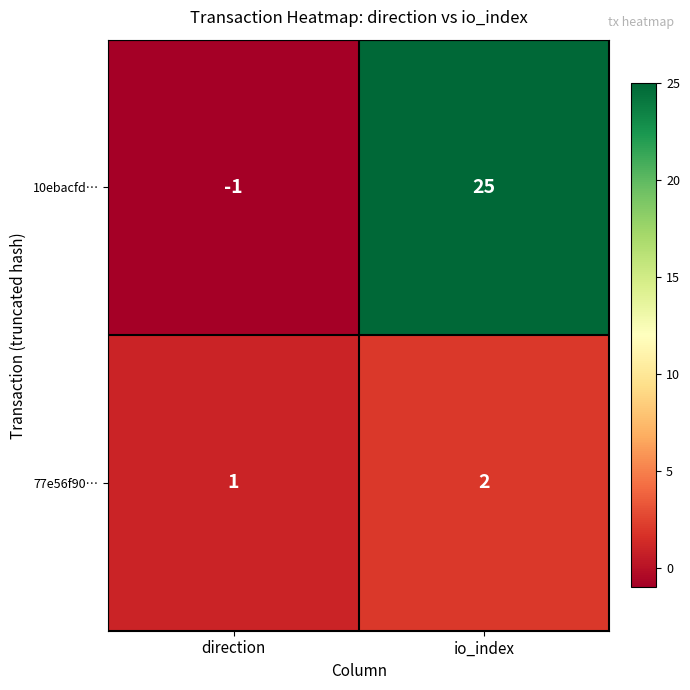

Is it true that 10ebacfd… equals 25 at io_index?

True